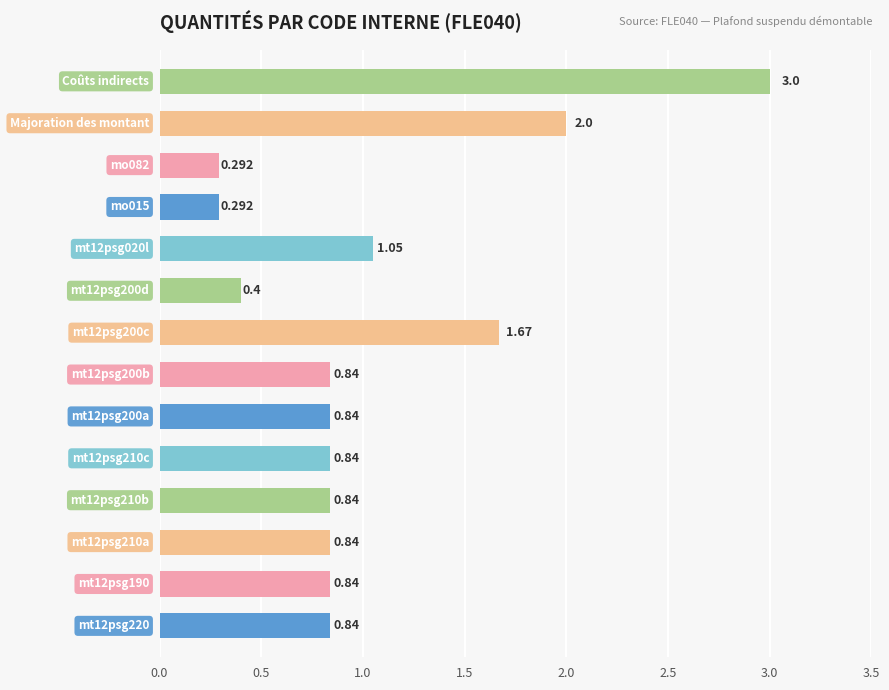

Count the number of data series in this chart.

1